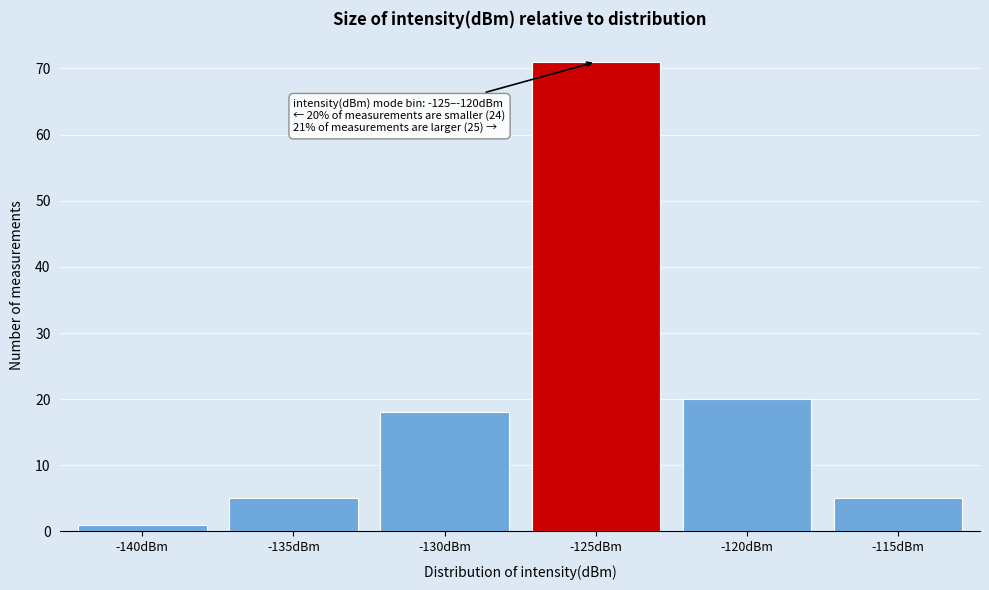

Reading left to right, transcribe all the data shown in this chart.

-140dBm=1	-135dBm=5	-130dBm=18	-125dBm=71	-120dBm=20	-115dBm=5